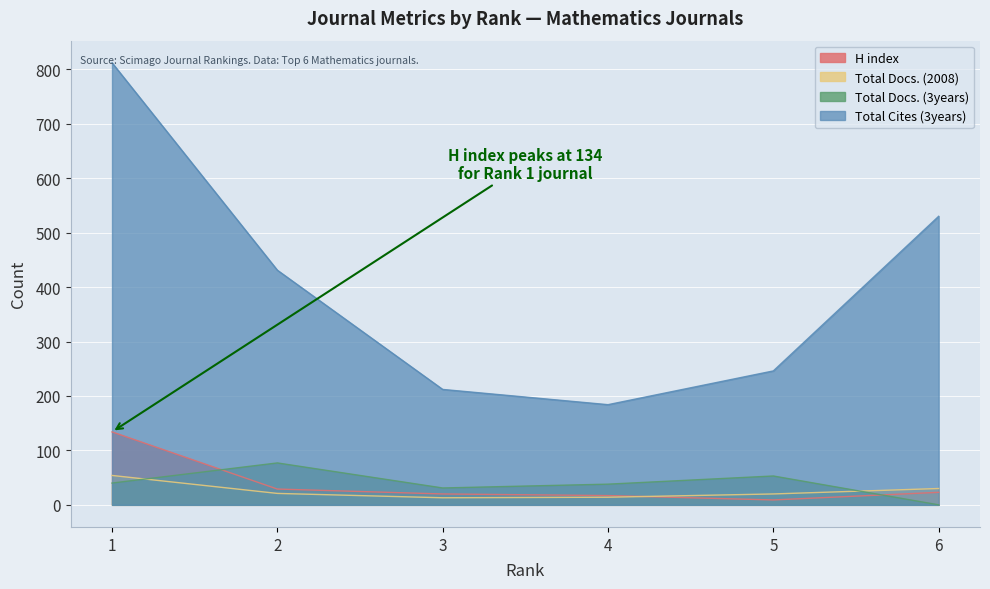

How many lines are shown in the chart?

4